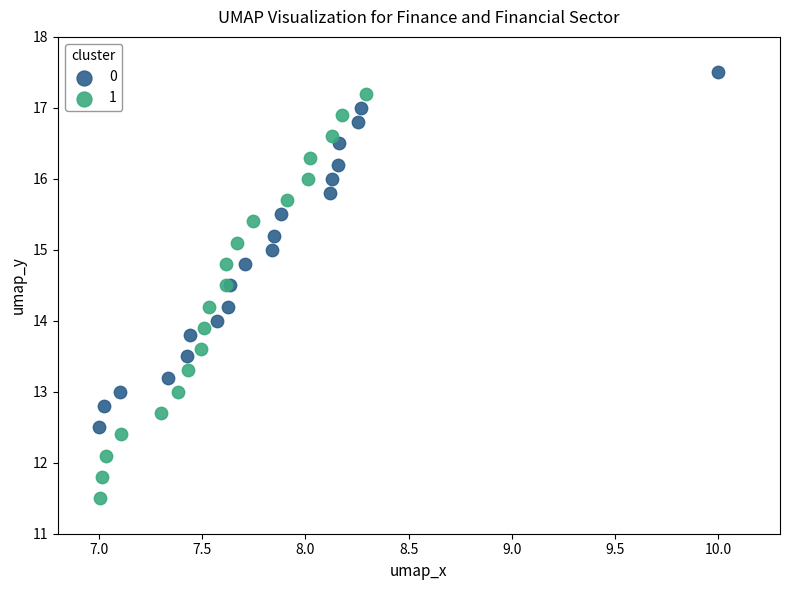

Which series reaches the maximum Y coordinate?

0